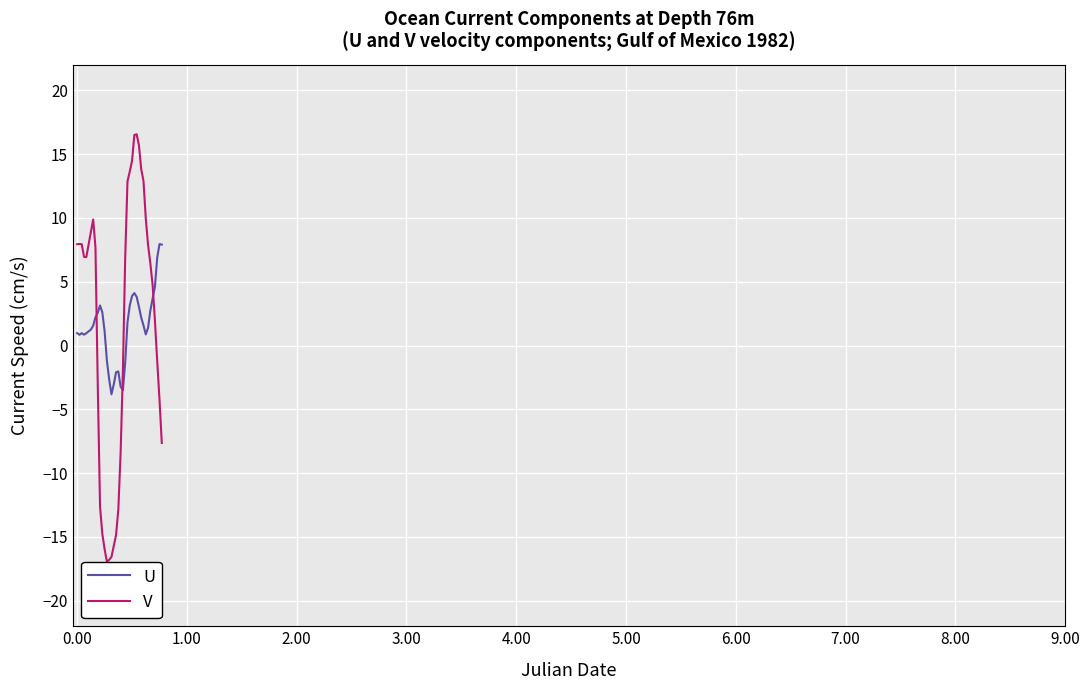

What is the lowest value of the U series?

-3.8